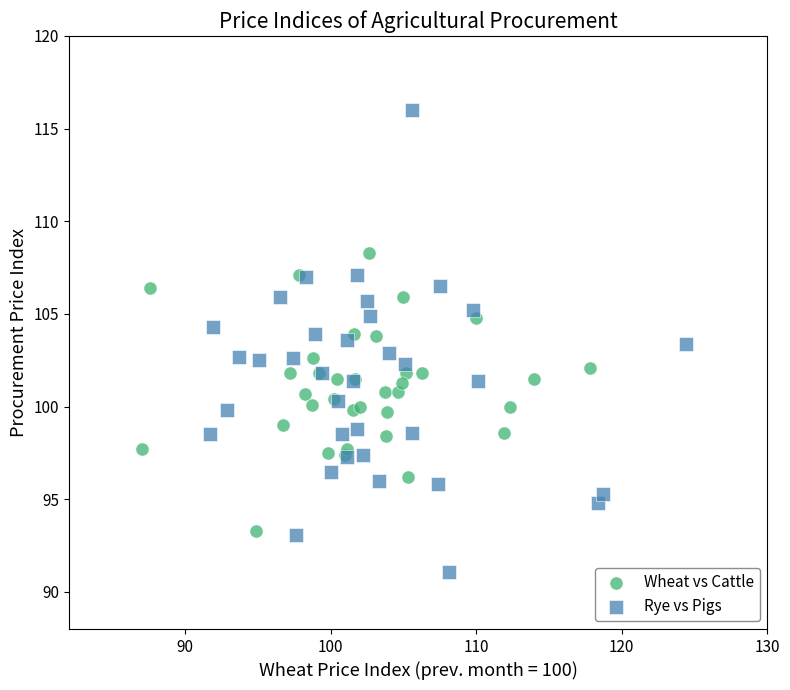

Which series has the widest spread of Y values?

Rye vs Pigs